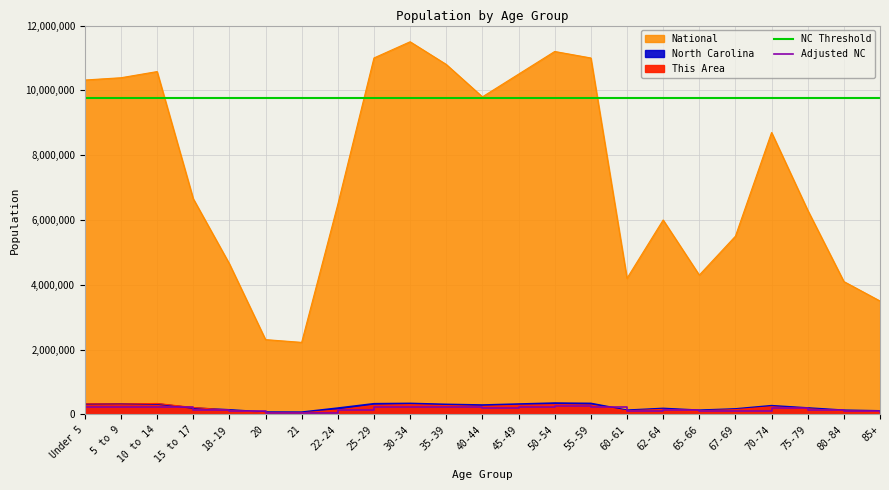

What is the value of the NC Threshold point at the 15th from the left?

9775000.0